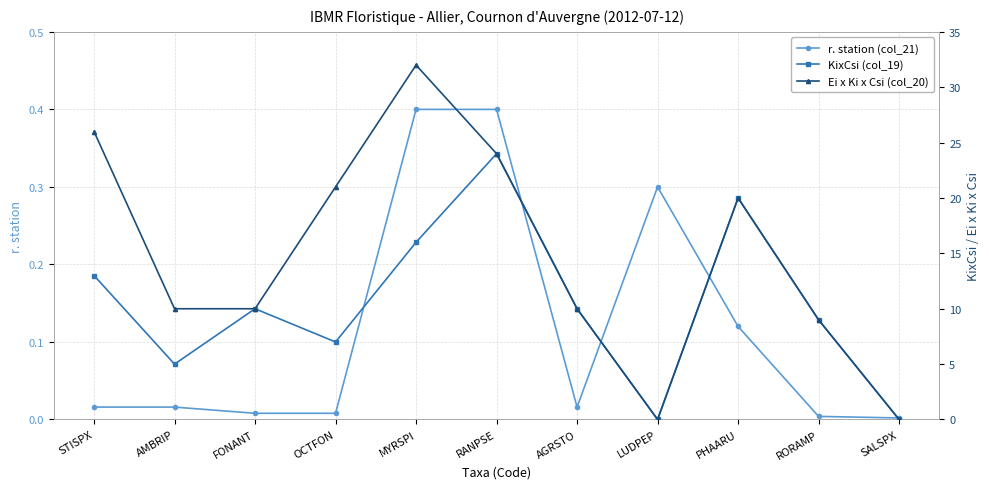

List the labels in order of r. station (col_21) value, smallest first.

SALSPX, RORAMP, FONANT, OCTFON, STISPX, AMBRIP, AGRSTO, PHAARU, LUDPEP, MYRSPI, RANPSE